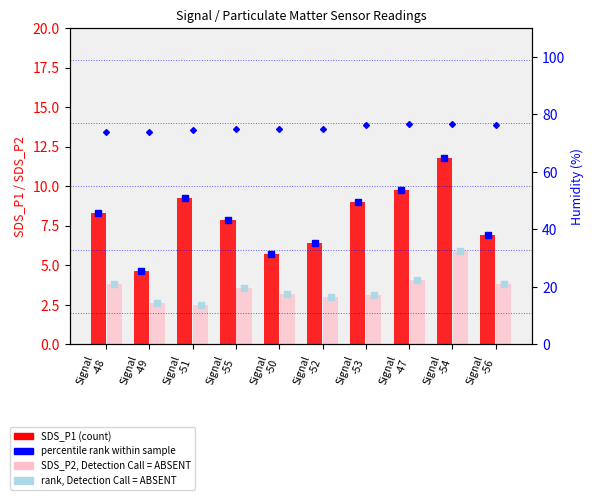

Is it true that SDS_P1 equals 9.0 at Signal
-53?

True